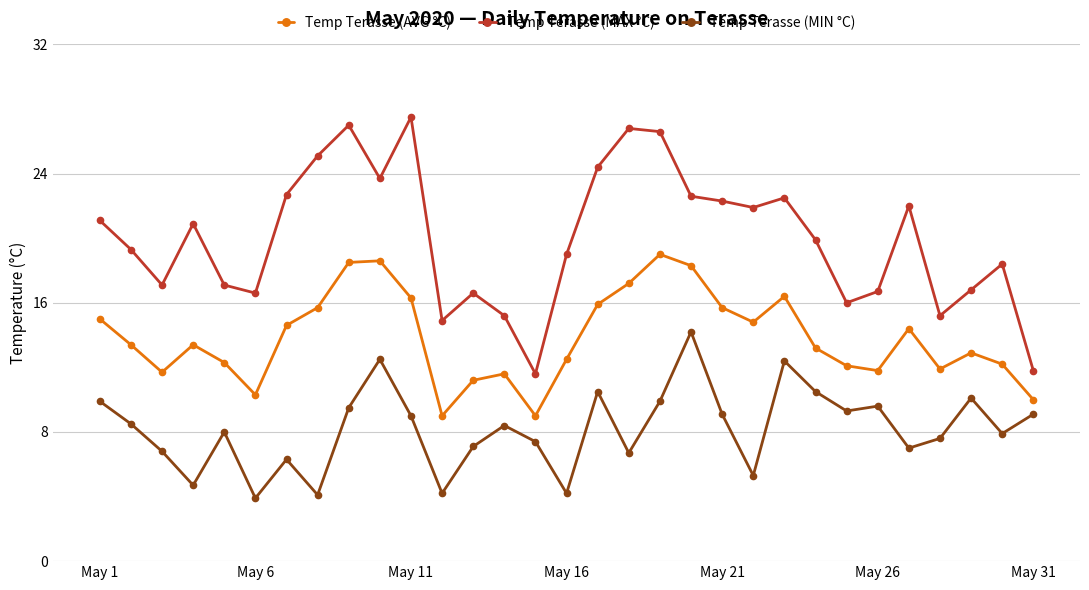

What is the lowest value of the Temp Terasse (MIN °C) series?

3.9